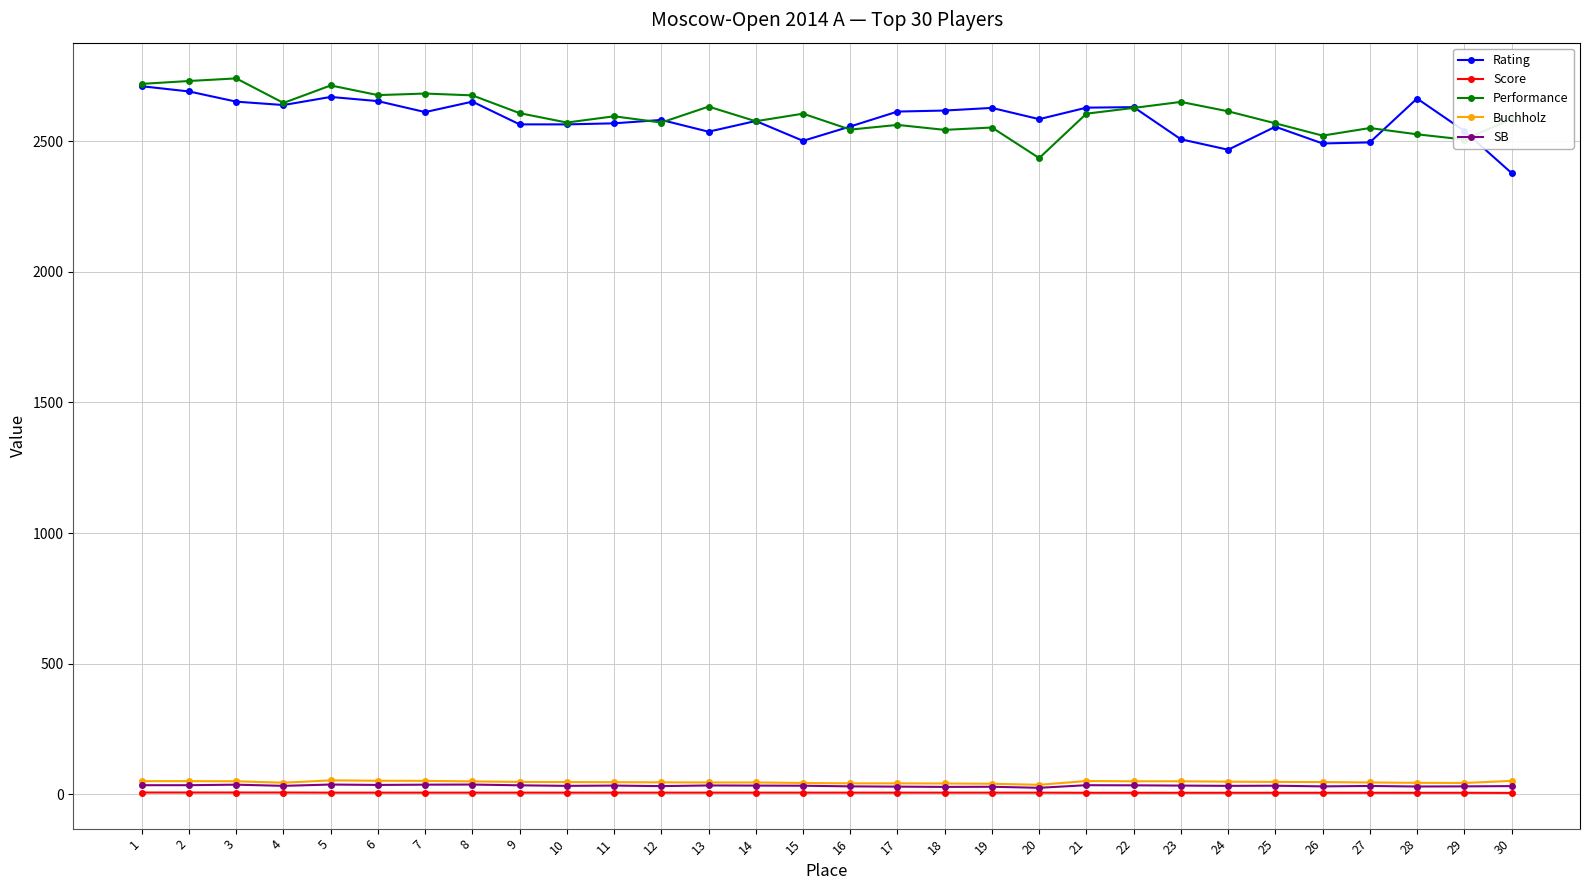

Which series has the largest range (max minus min)?

Rating